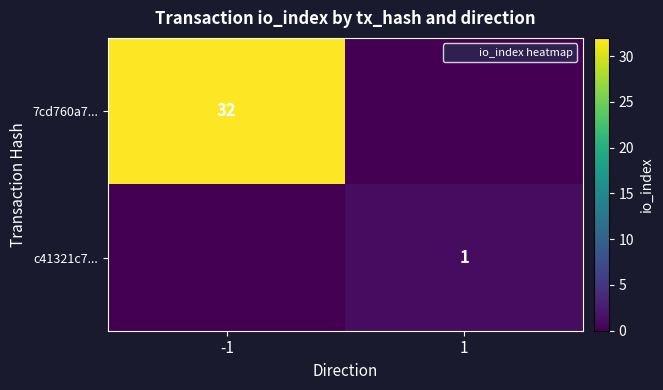

What is the greatest value displayed?

32